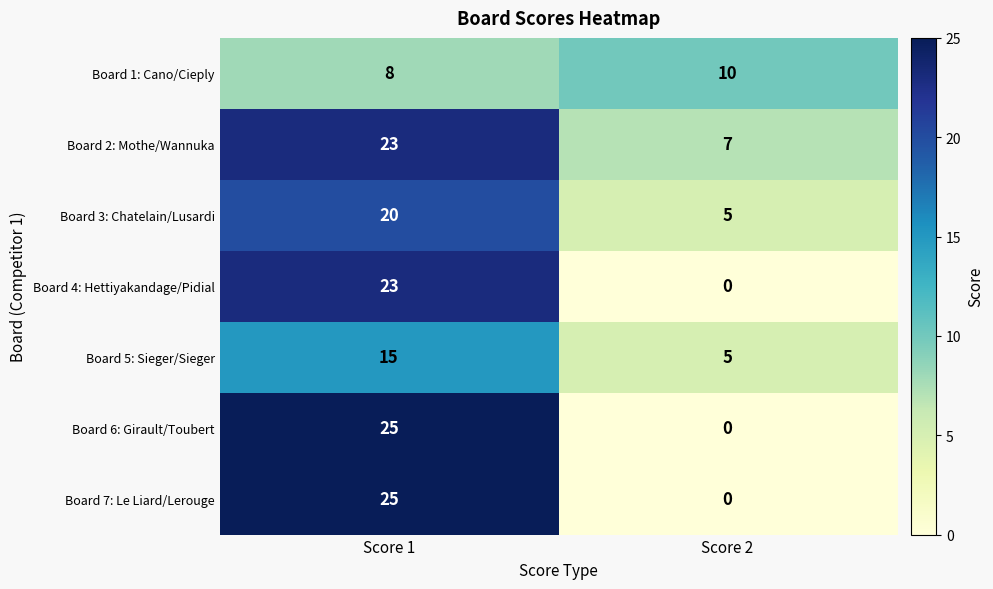

Rank the categories by Board 3: Chatelain/Lusardi value from lowest to highest.

Score 2, Score 1